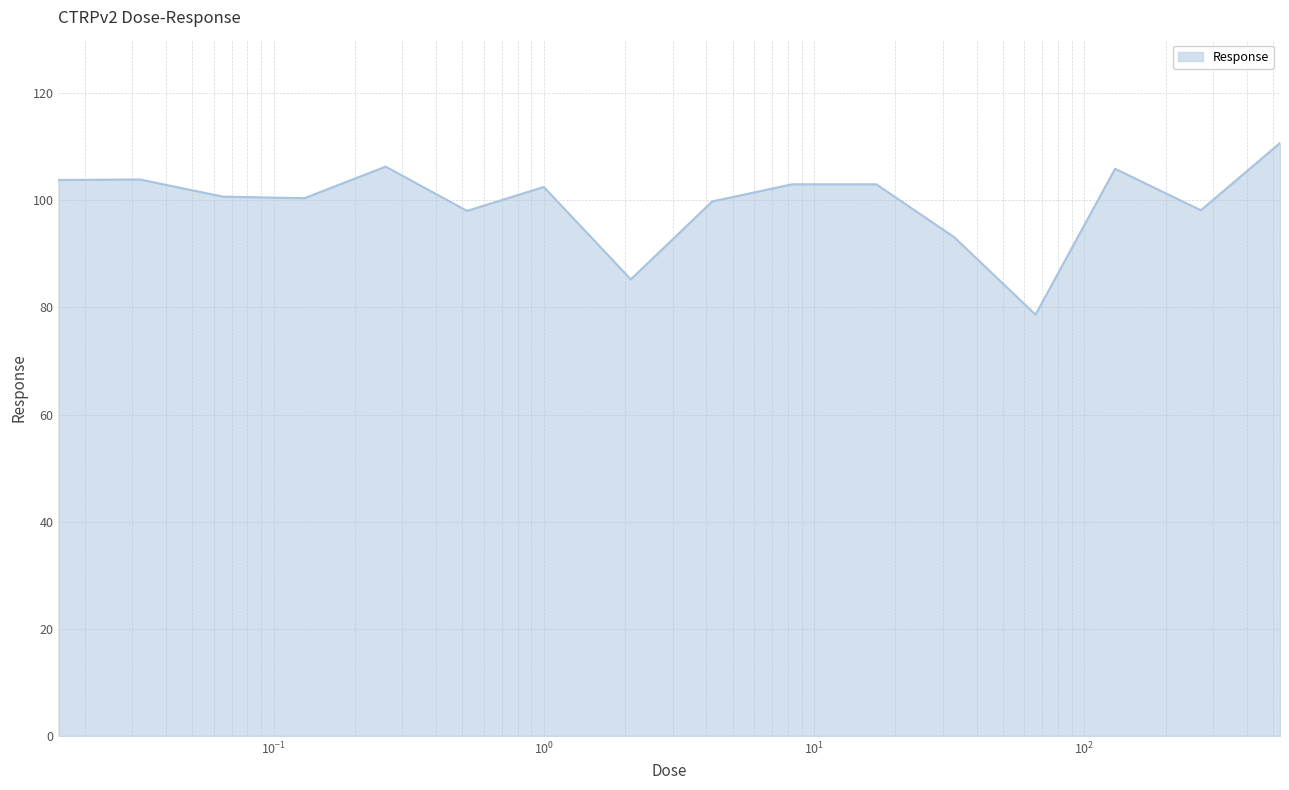

What is the maximum value shown in the chart?

110.7